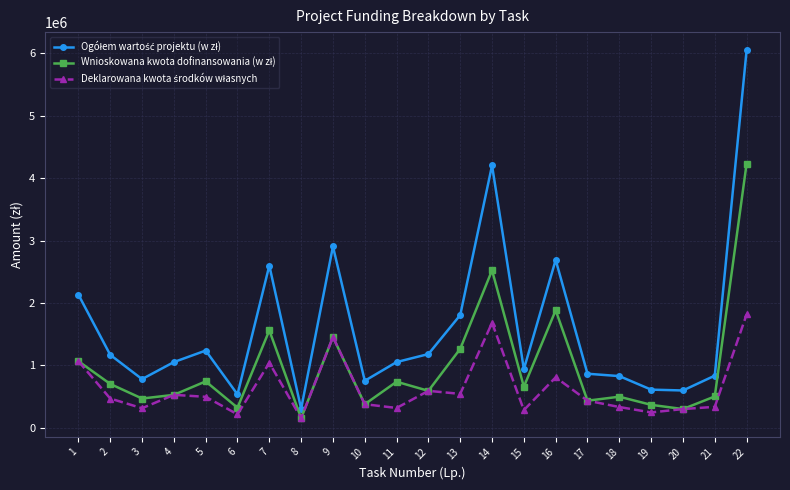

What is the smallest value displayed?

150972.0